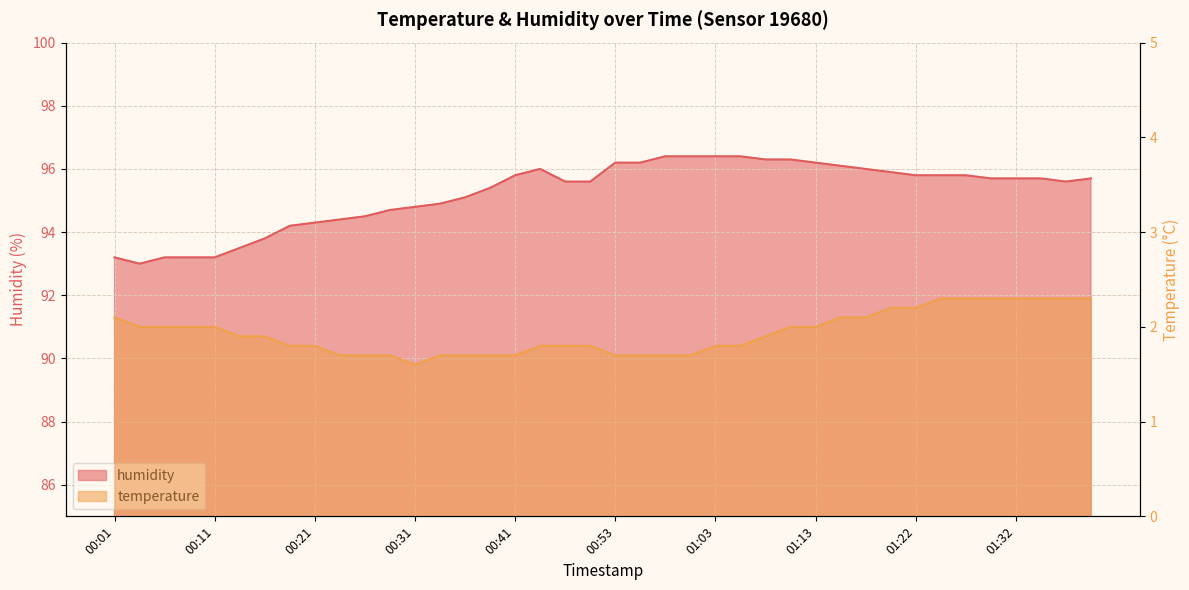

Reading right to left, transcribe all the data shown in this chart.

temperature: 2.3	2.3	2.3	2.3	2.3	2.3	2.3	2.2	2.2	2.1	2.1	2.0	2.0	1.9	1.8	1.8	1.7	1.7	1.7	1.7	1.8	1.8	1.8	1.7	1.7	1.7	1.7	1.6	1.7	1.7	1.7	1.8	1.8	1.9	1.9	2.0	2.0	2.0	2.0	2.1
humidity: 95.7	95.6	95.7	95.7	95.7	95.8	95.8	95.8	95.9	96.0	96.1	96.2	96.3	96.3	96.4	96.4	96.4	96.4	96.2	96.2	95.6	95.6	96.0	95.8	95.4	95.1	94.9	94.8	94.7	94.5	94.4	94.3	94.2	93.8	93.5	93.2	93.2	93.2	93.0	93.2